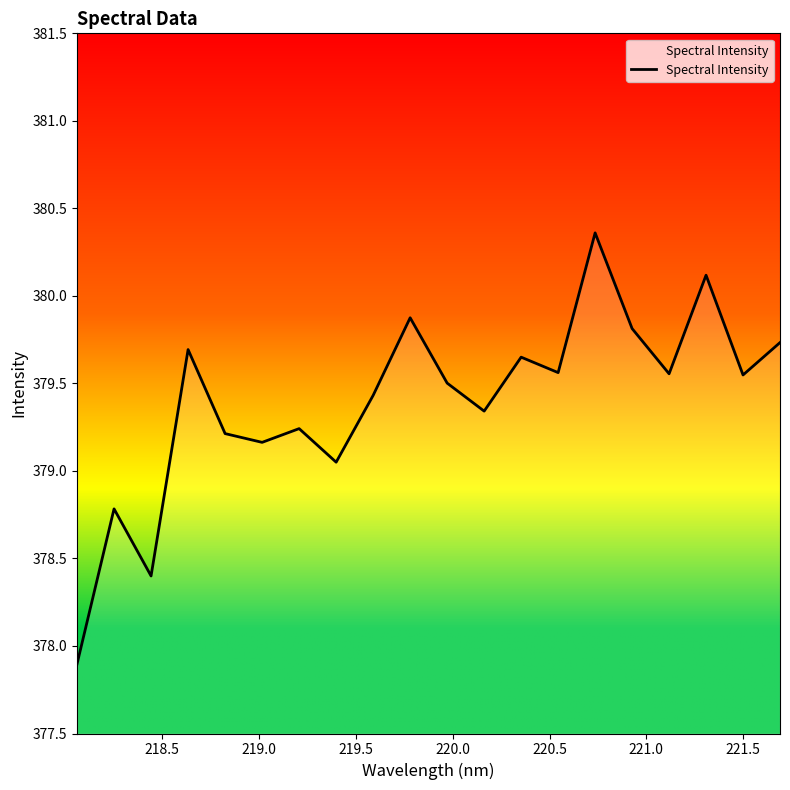

What is the maximum value shown in the chart?

380.4